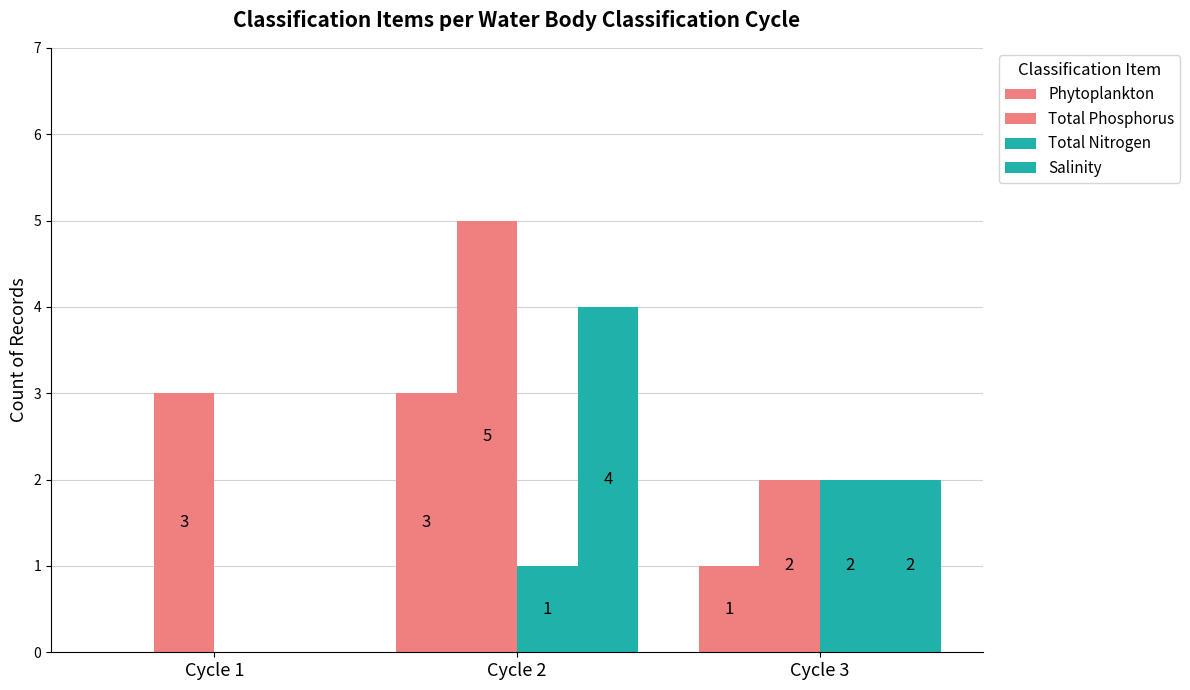

List the series in order of their peak value, lowest first.

Total Nitrogen, Phytoplankton, Salinity, Total Phosphorus